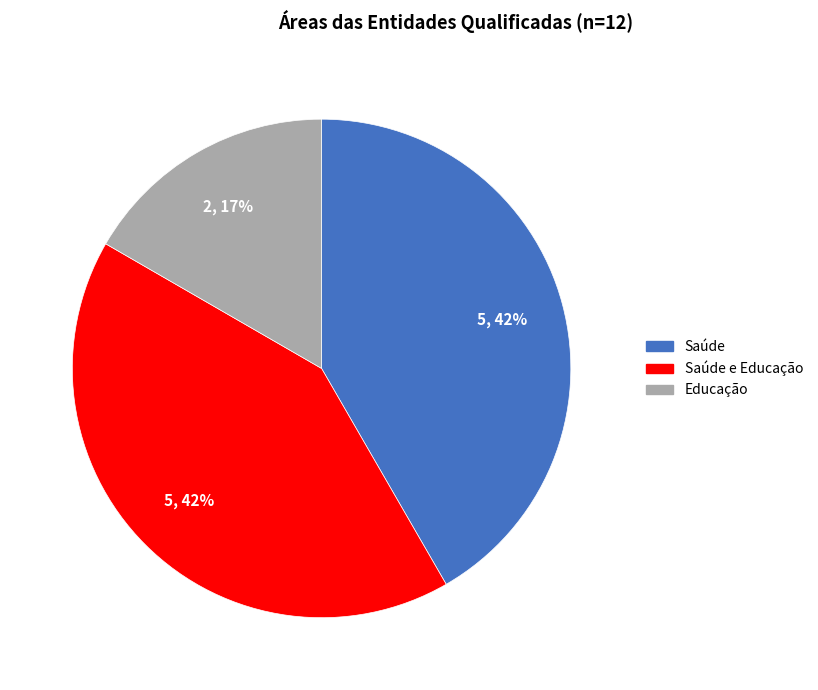

Does any single category account for the majority?

No